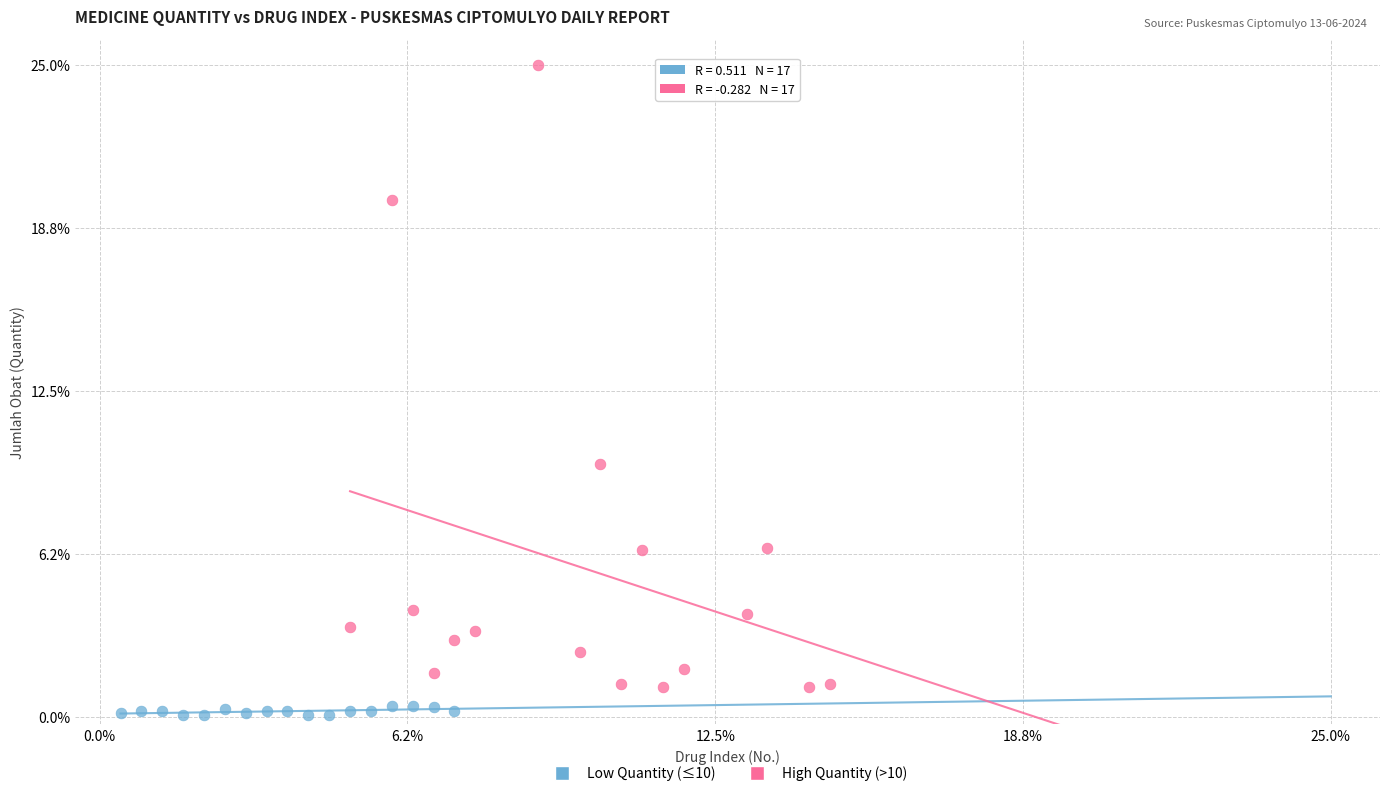

Which series contains the lowest Y value?

Low Quantity (≤10)